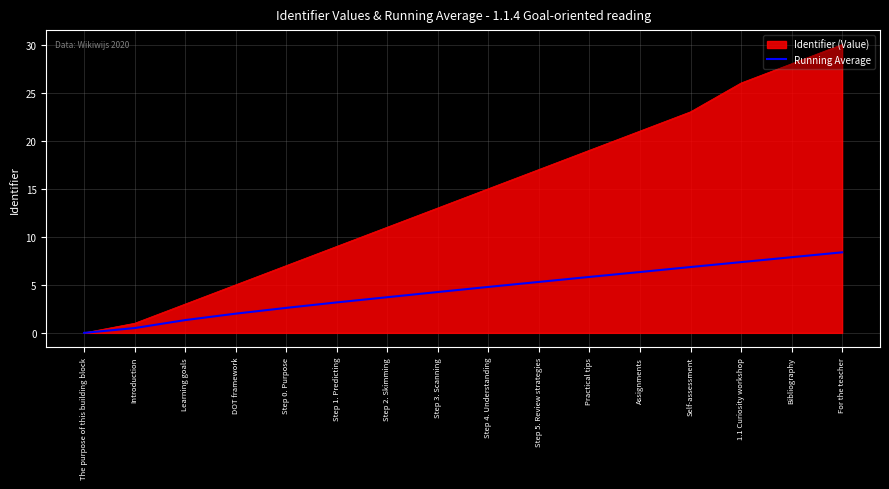

Which series changed the most between Step 2. Skimming and Practical tips?

Identifier (Value)